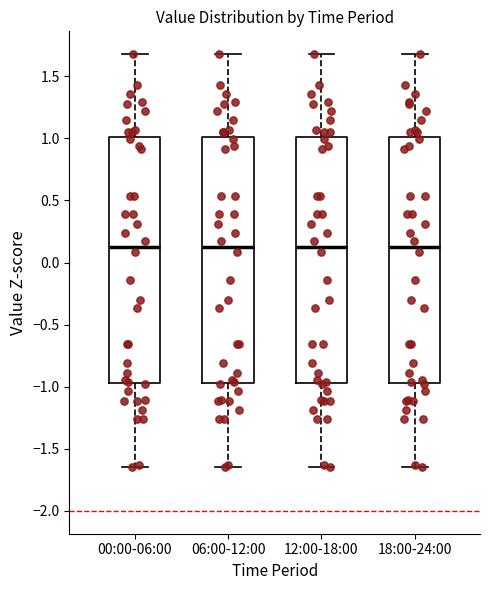

Where does the upper whisker of the box for 06:00-12:00 end on the y-axis? The values are not printed on the chart, so give them approximately, as read against the axis.

1.70